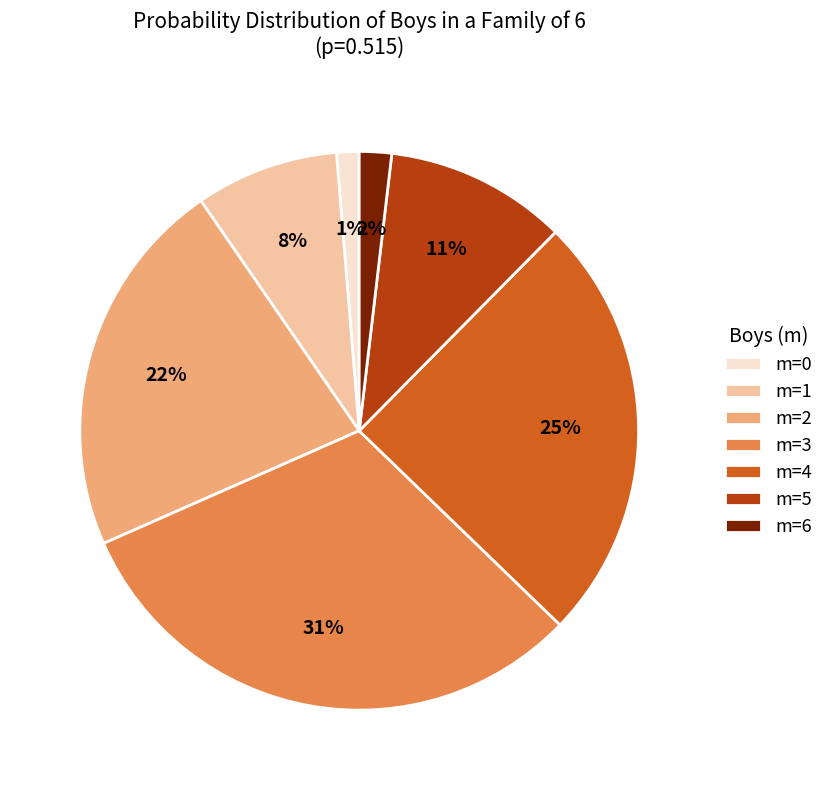

What percentage is the m=5 slice, to the nearest percent?

11%